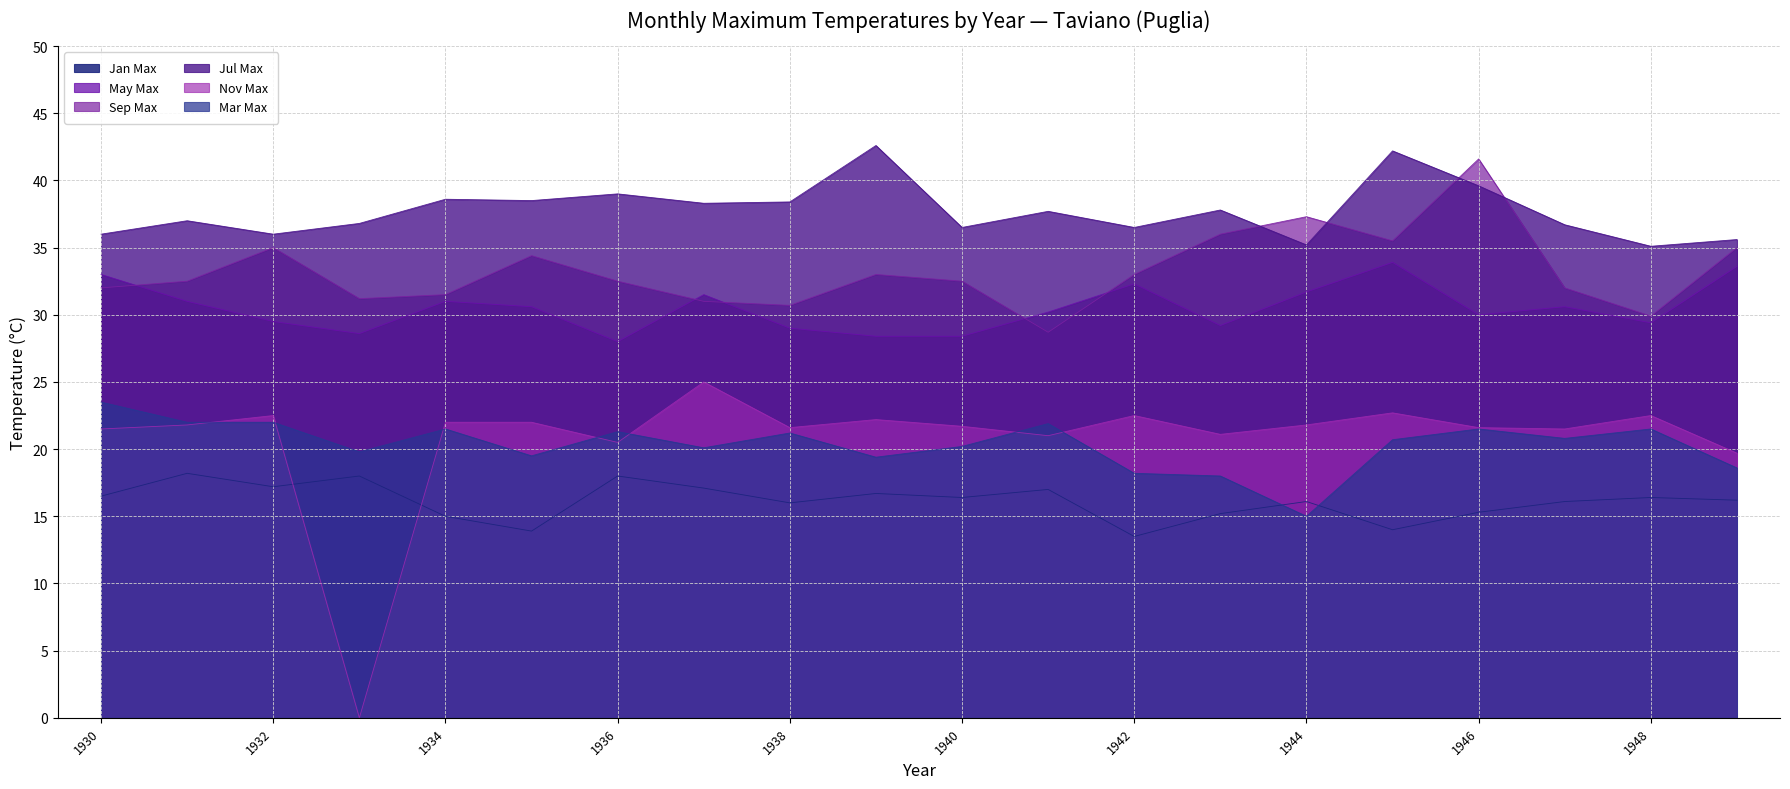

At 1949, list the series in order from largest to smallest.

Jul Max, Sep Max, May Max, Nov Max, Mar Max, Jan Max